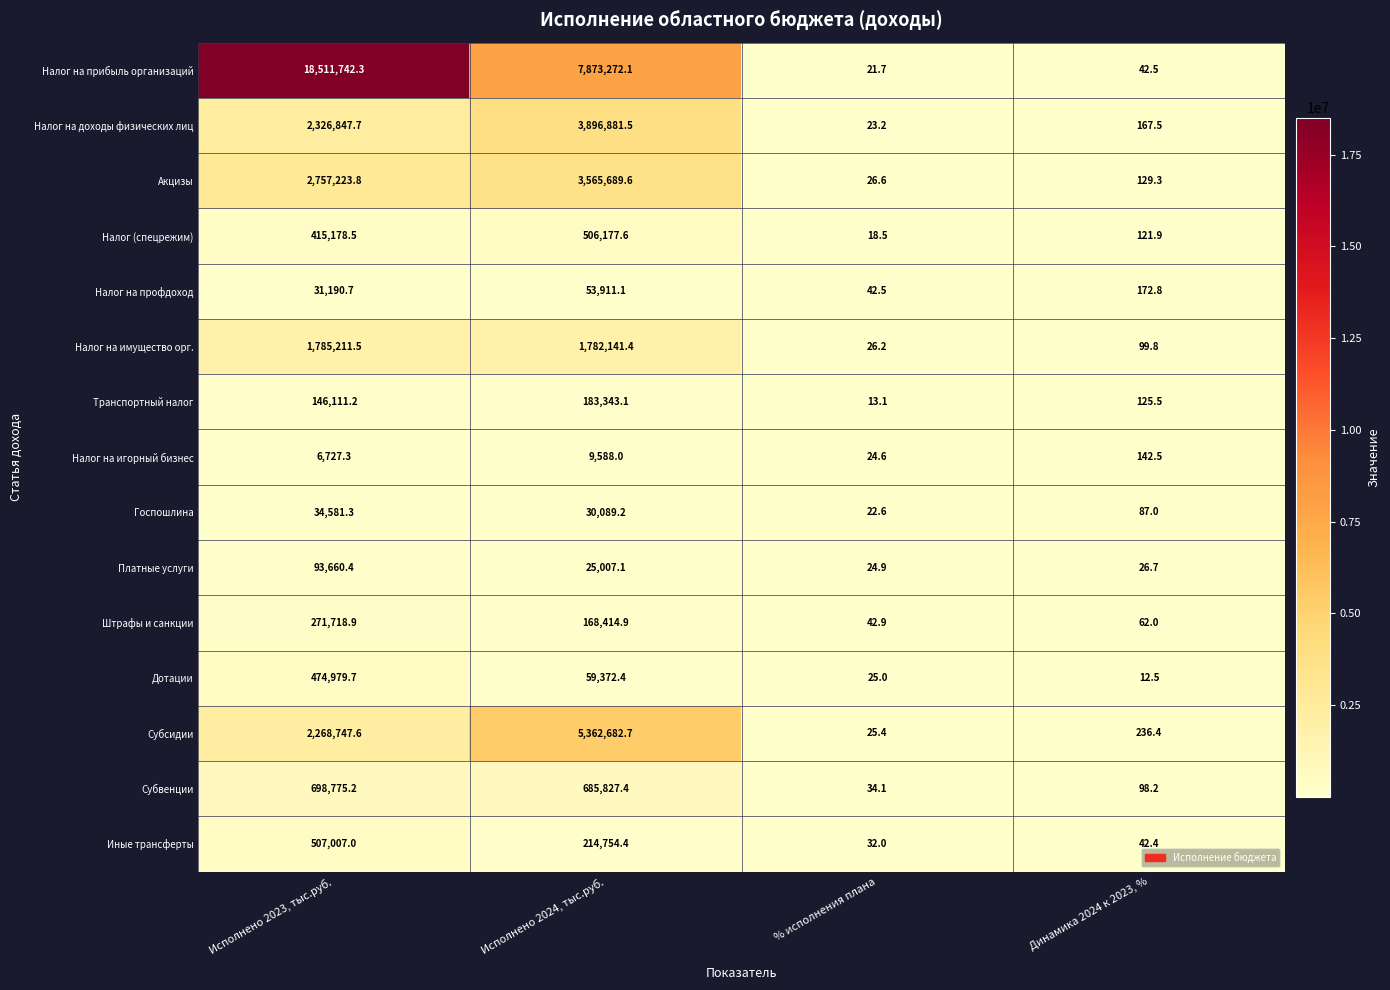

Which series changed the most between % исполнения плана and Динамика 2024 к 2023, %?

Субсидии